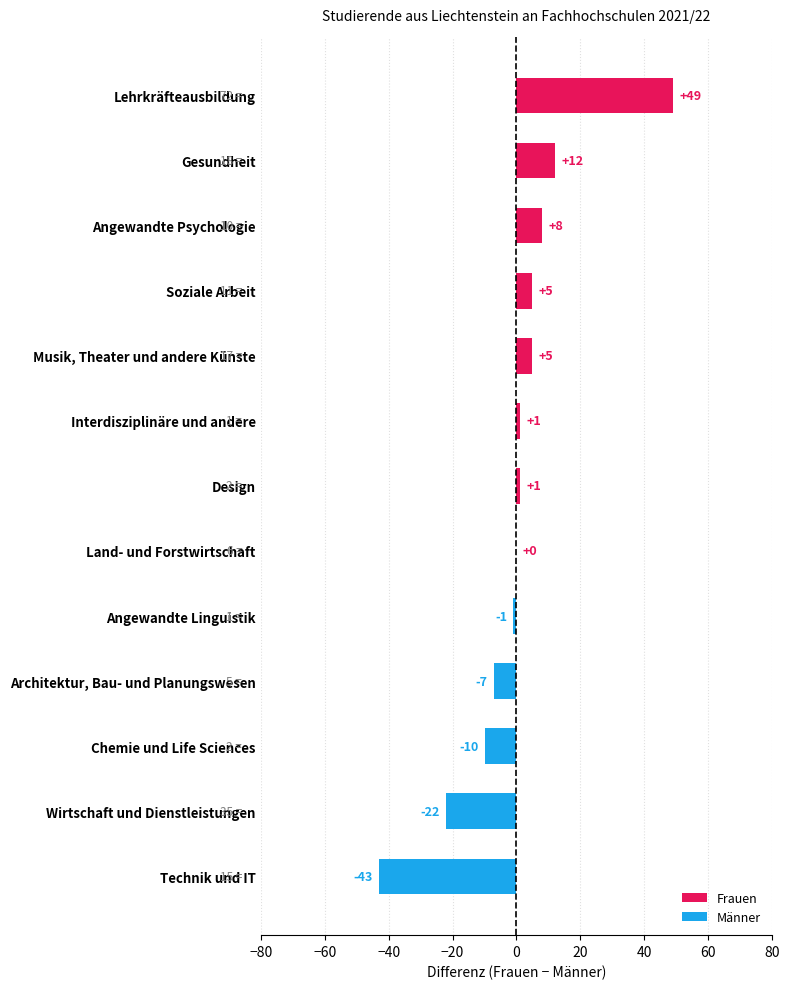

What is the maximum value shown in the chart?

49